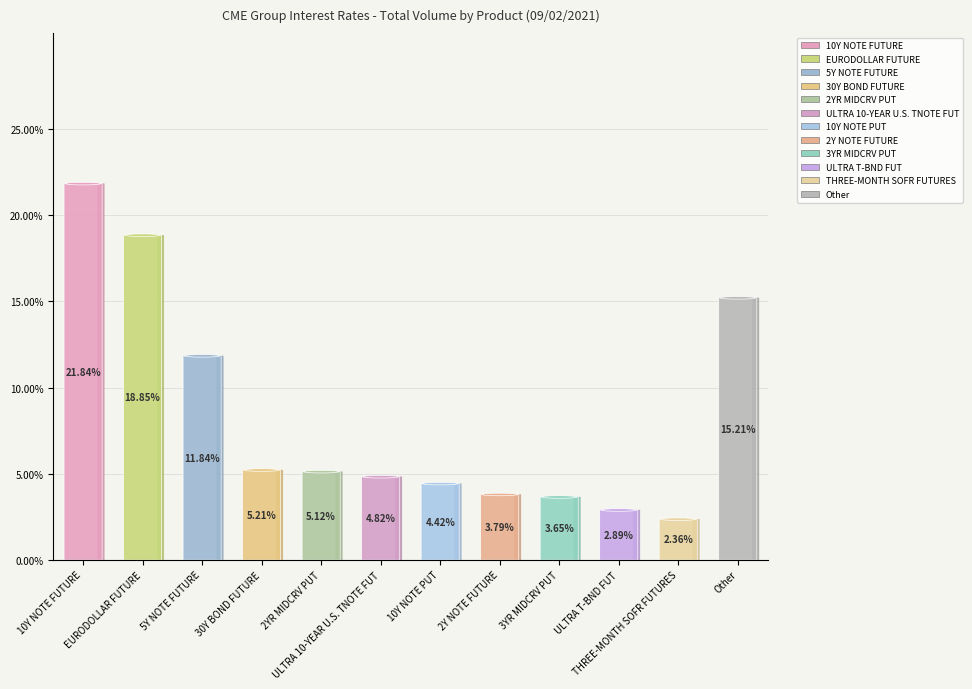

Which category has the biggest portion of the pie?

10Y NOTE FUTURE